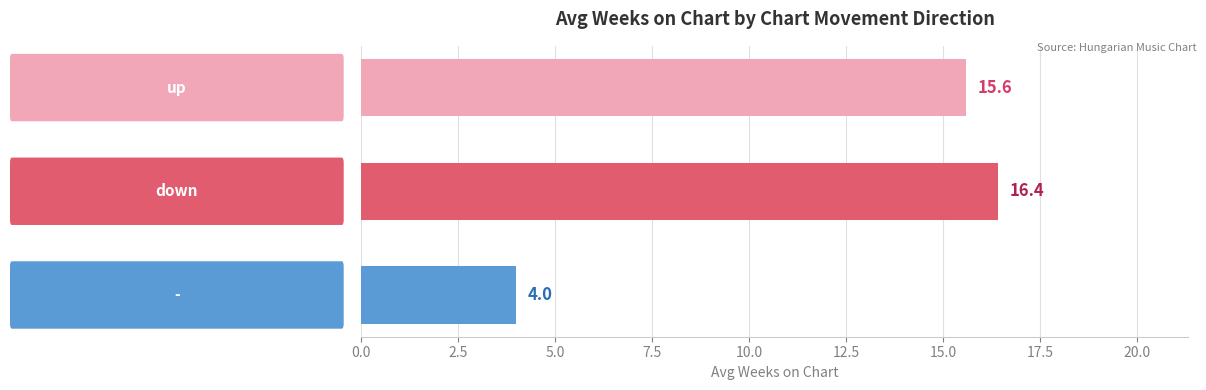

What is the sum of all values?

36.0